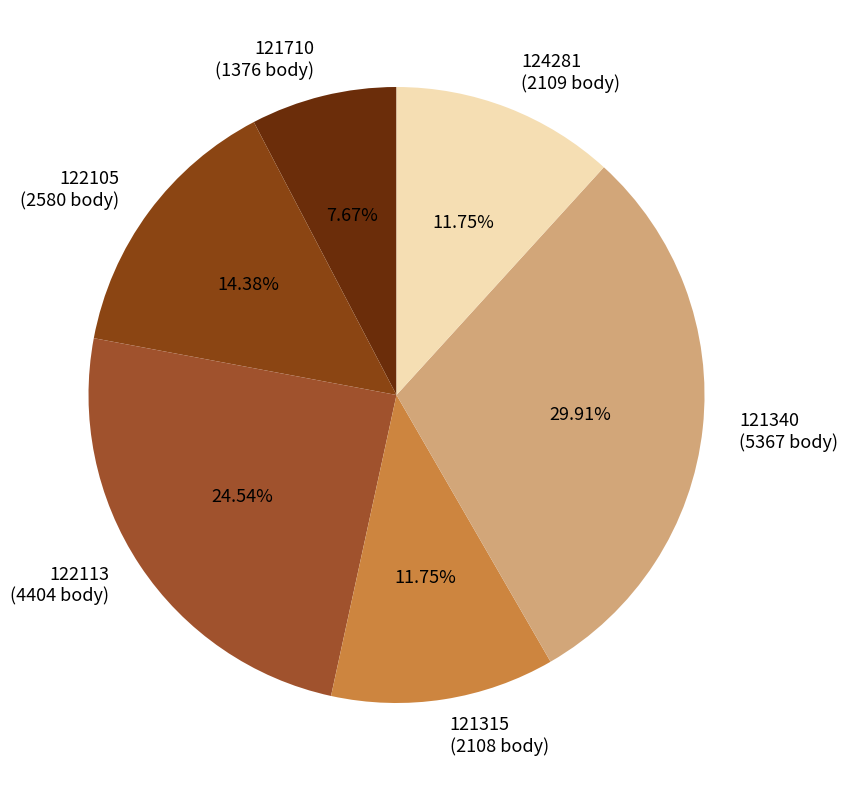

How many slices are in this pie chart?

6